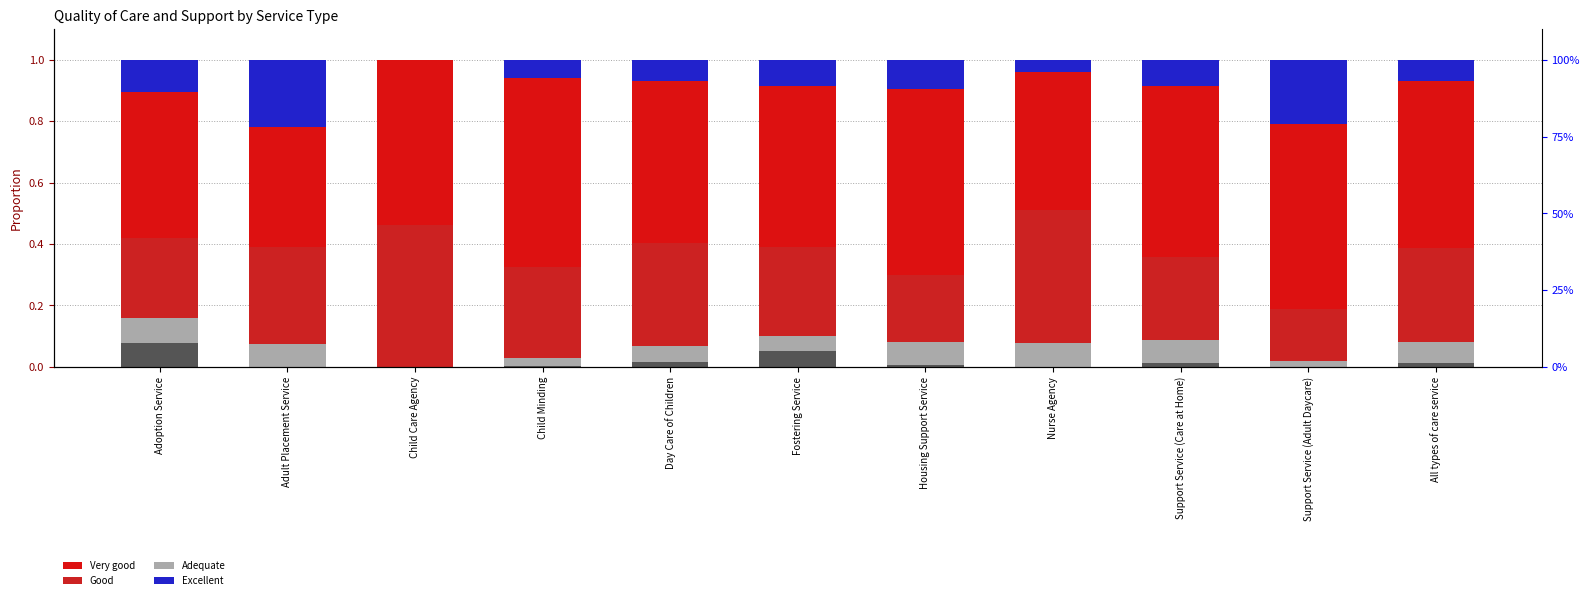

Between Fostering Service and All types of care service, which series saw the biggest shift?

Weak